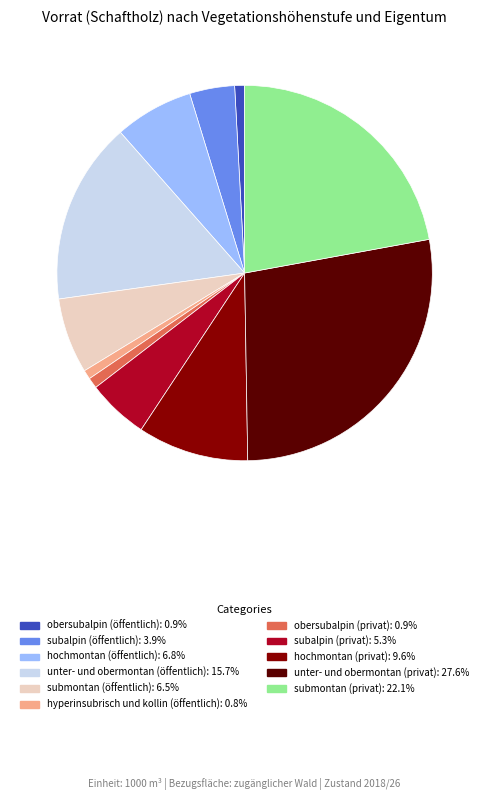

Between subalpin (öffentlich) and submontan (öffentlich), which is larger?

submontan (öffentlich)